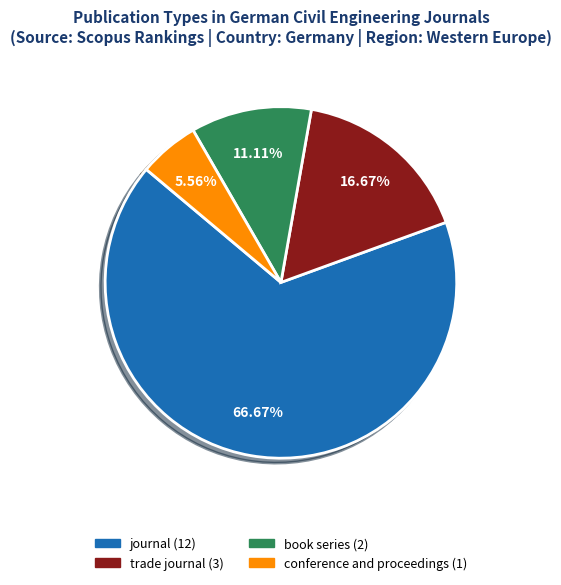

What is the largest slice in the pie chart?

journal